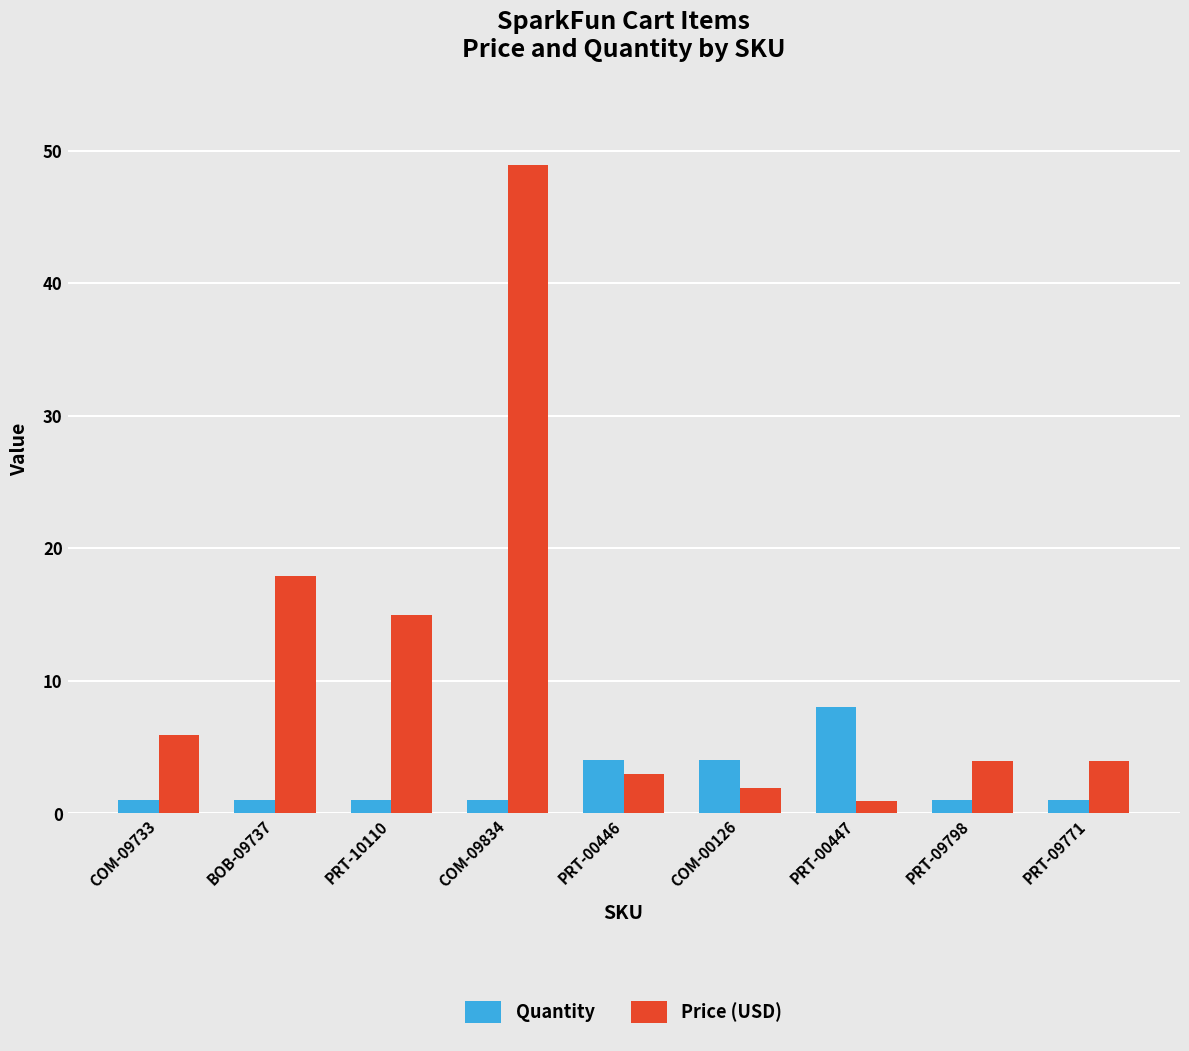

What position from the right is PRT-10110?

7